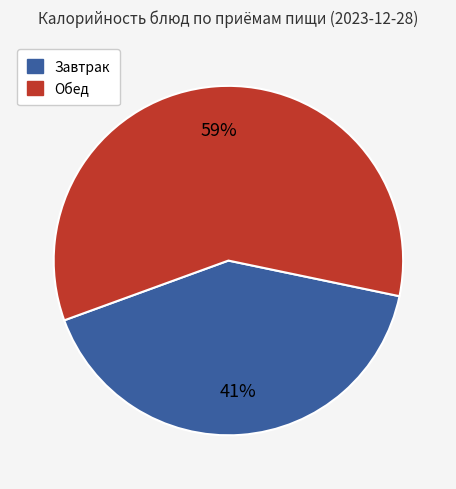

To the nearest percent, what is the difference between the largest and smallest slice percentages?

18%